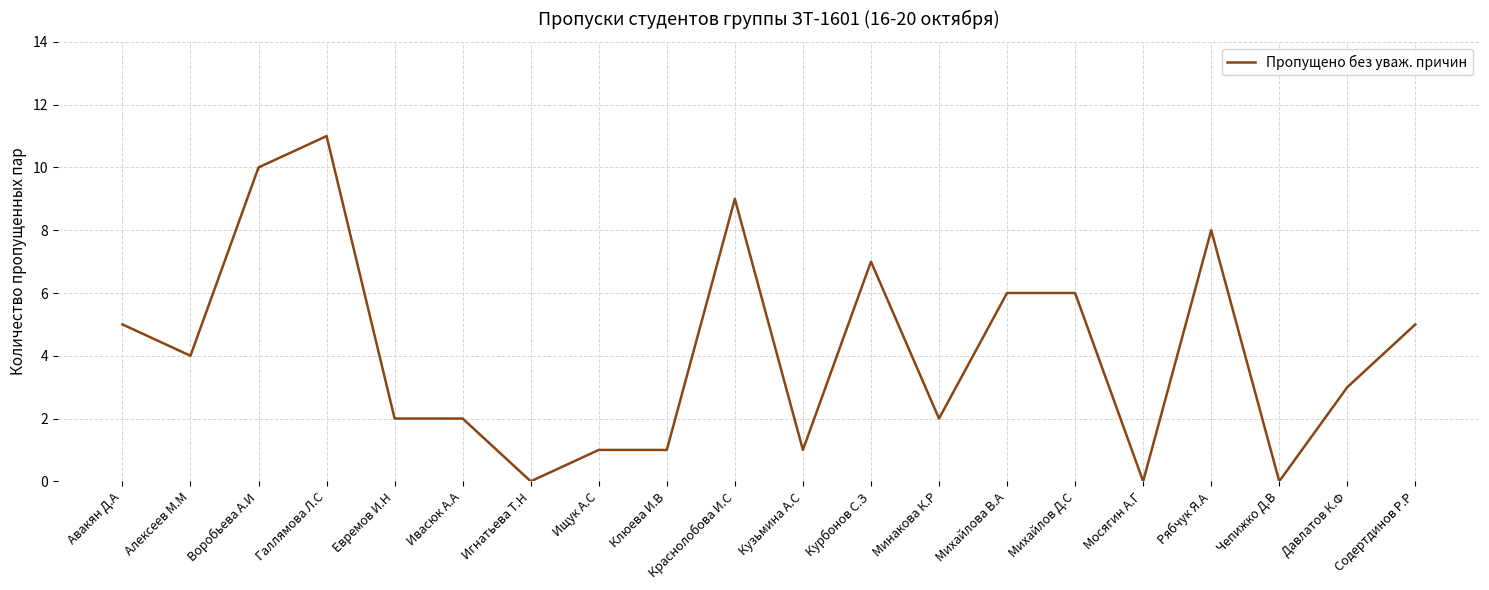

Count the number of categories in the chart.

20